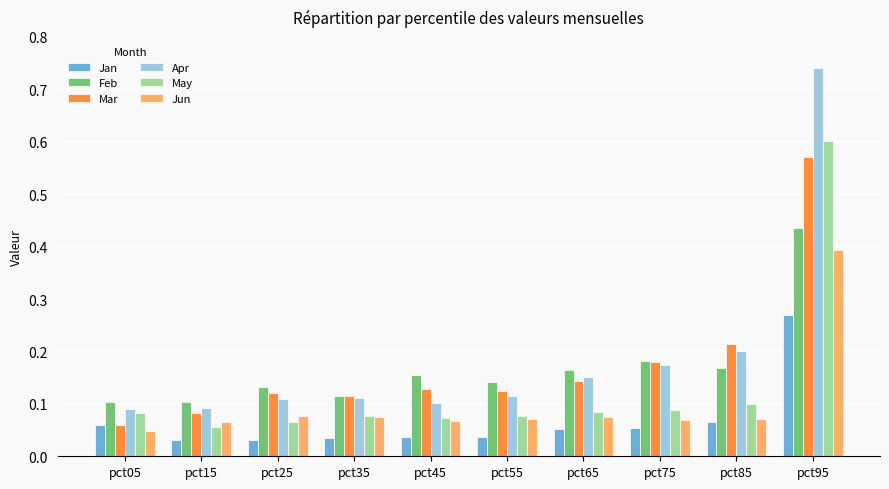

What is the total value across all series at pct35?

0.5